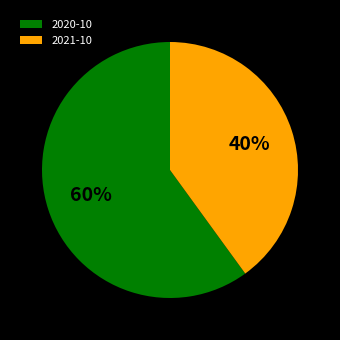

Rank the categories by value from lowest to highest.

2021-10, 2020-10